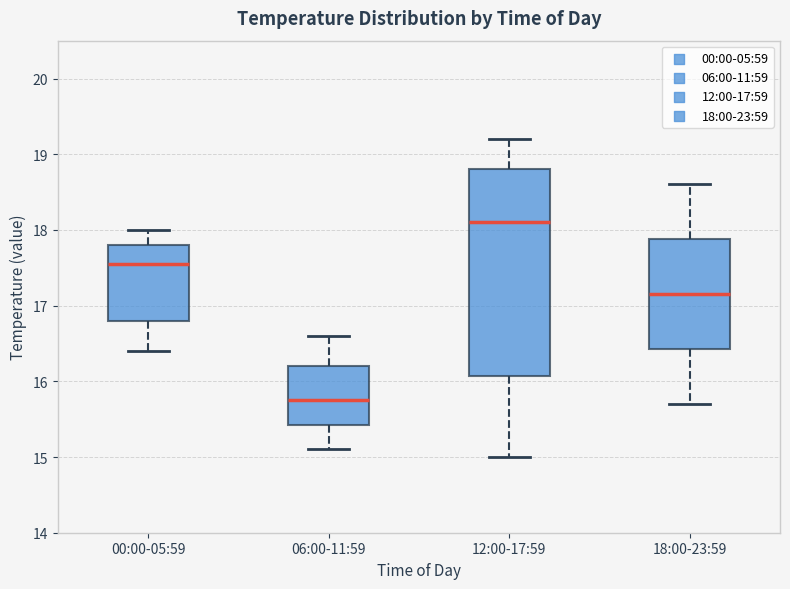

Reading left to right, transcribe this box plot: for each box, give where its median line is, the range the box spans, and where its two whiskers end, as read against the y-axis. The values are not printed on the chart, so give them approximately, as read against the axis.

00:00-05:59: median 17.6, box 16.8 to 17.8, whiskers 16.4 to 18.0
06:00-11:59: median 15.8, box 15.4 to 16.2, whiskers 15.1 to 16.6
12:00-17:59: median 18.1, box 16.1 to 18.8, whiskers 15.0 to 19.2
18:00-23:59: median 17.2, box 16.4 to 17.9, whiskers 15.7 to 18.6